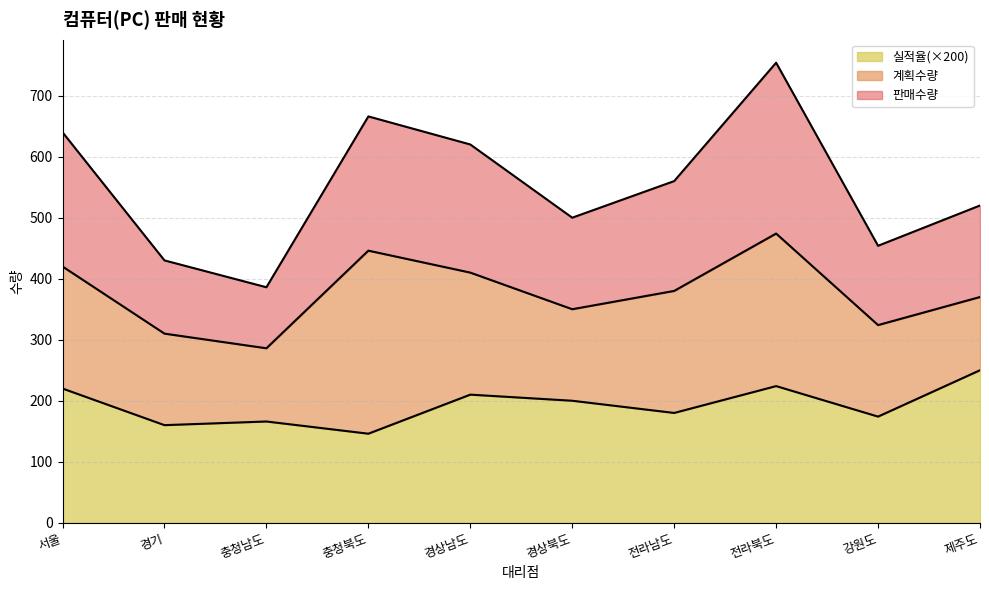

What position from the right is 경상북도?

5